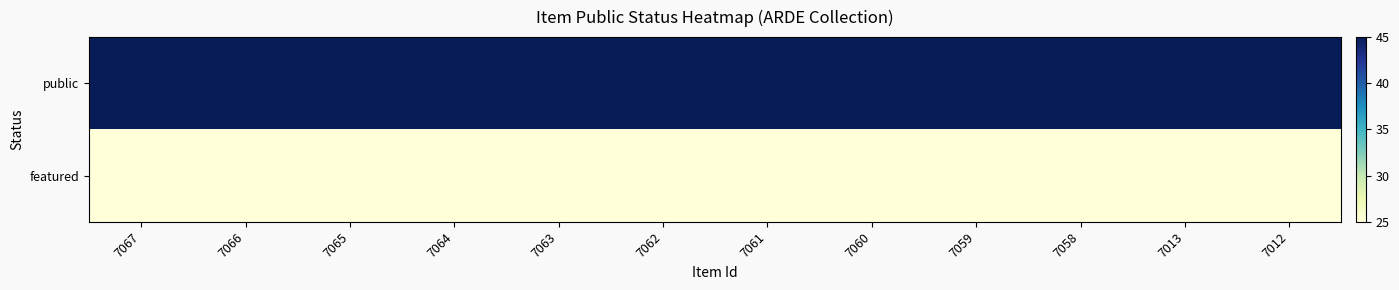

Which series changed the most between 7060 and 7012?

public